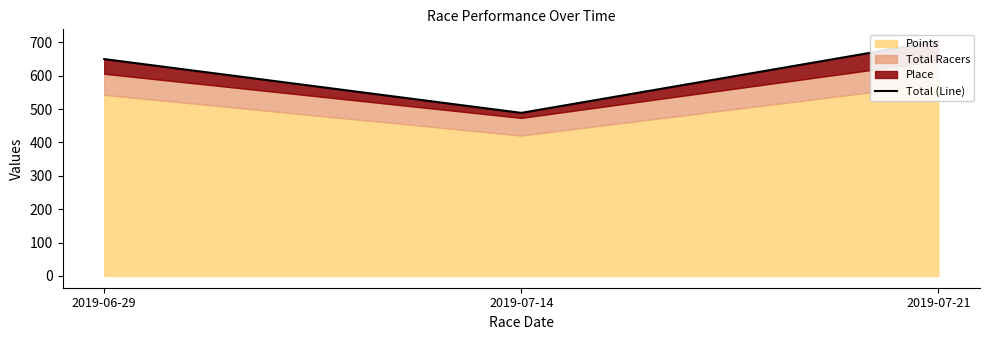

Reading right to left, list all the values displayed in this chart.

2019-07-21=703.8	2019-07-14=488.7	2019-06-29=649.9